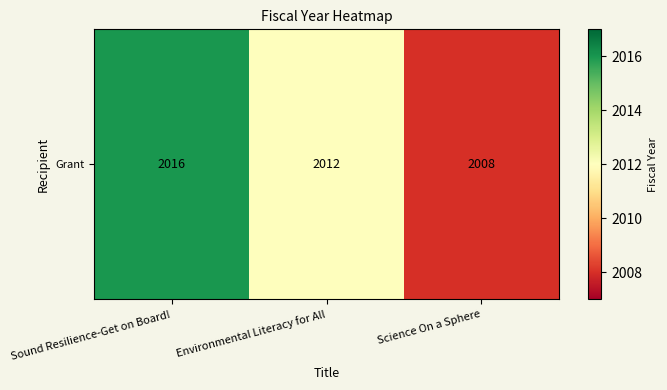

How many values are between 2008 and 2016?

3